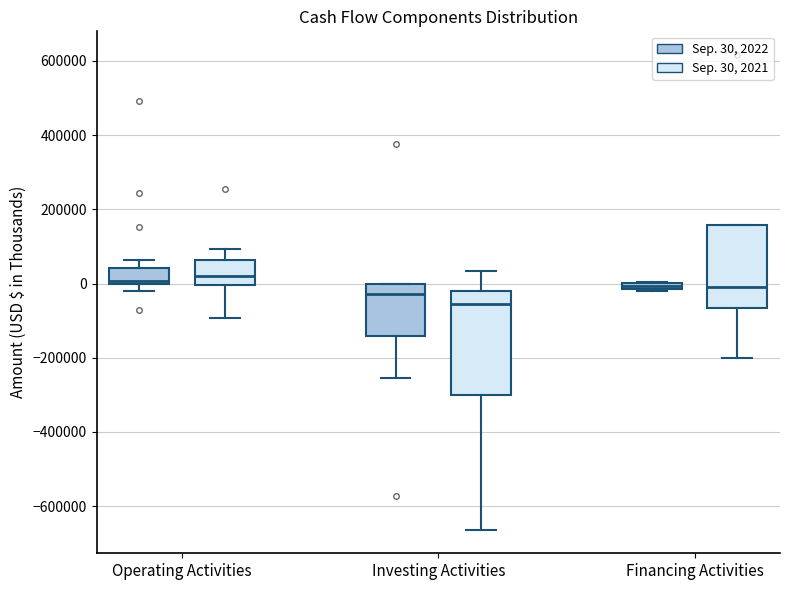

Where does the lower whisker of the box for Operating Activities (Sep. 30, 2022) end on the y-axis? The values are not printed on the chart, so give them approximately, as read against the axis.

-20000